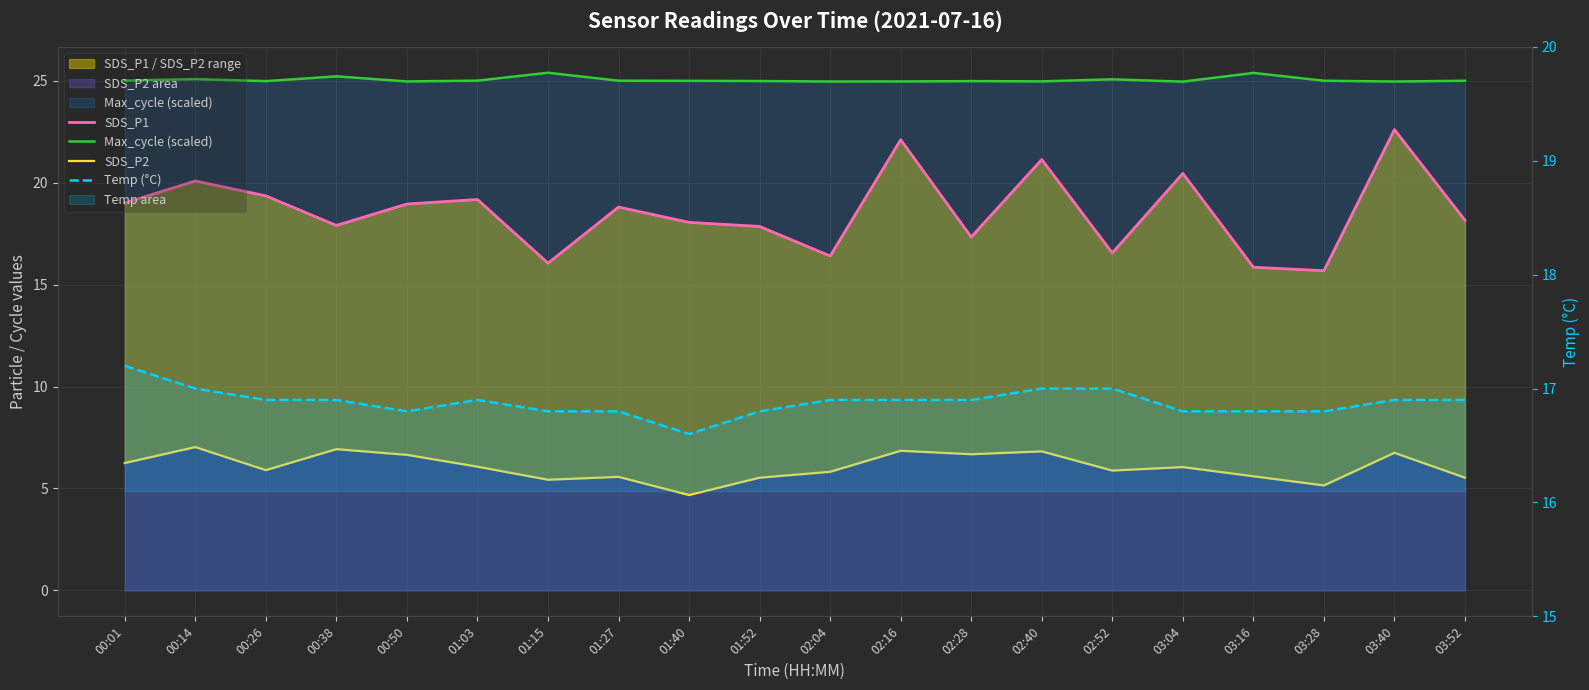

Reading left to right, transcribe all the data shown in this chart.

SDS_P1: 00:01=19.0	00:14=20.1	00:26=19.4	00:38=17.9	00:50=18.9	01:03=19.2	01:15=16.1	01:27=18.8	01:40=18.1	01:52=17.9	02:04=16.4	02:16=22.1	02:28=17.3	02:40=21.1	02:52=16.6	03:04=20.4	03:16=15.8	03:28=15.7	03:40=22.6	03:52=18.1
Max_cycle (scaled): 00:01=25.0	00:14=25.1	00:26=25.0	00:38=25.2	00:50=25.0	01:03=25.0	01:15=25.4	01:27=25.0	01:40=25.0	01:52=25.0	02:04=25.0	02:16=25.0	02:28=25.0	02:40=25.0	02:52=25.1	03:04=25.0	03:16=25.4	03:28=25.0	03:40=25.0	03:52=25.0
SDS_P2: 00:01=6.2	00:14=7.0	00:26=5.9	00:38=6.9	00:50=6.7	01:03=6.1	01:15=5.4	01:27=5.6	01:40=4.7	01:52=5.5	02:04=5.8	02:16=6.8	02:28=6.7	02:40=6.8	02:52=5.9	03:04=6.0	03:16=5.6	03:28=5.2	03:40=6.8	03:52=5.5
Temp (°C): 00:01=17.2	00:14=17.0	00:26=16.9	00:38=16.9	00:50=16.8	01:03=16.9	01:15=16.8	01:27=16.8	01:40=16.6	01:52=16.8	02:04=16.9	02:16=16.9	02:28=16.9	02:40=17.0	02:52=17.0	03:04=16.8	03:16=16.8	03:28=16.8	03:40=16.9	03:52=16.9